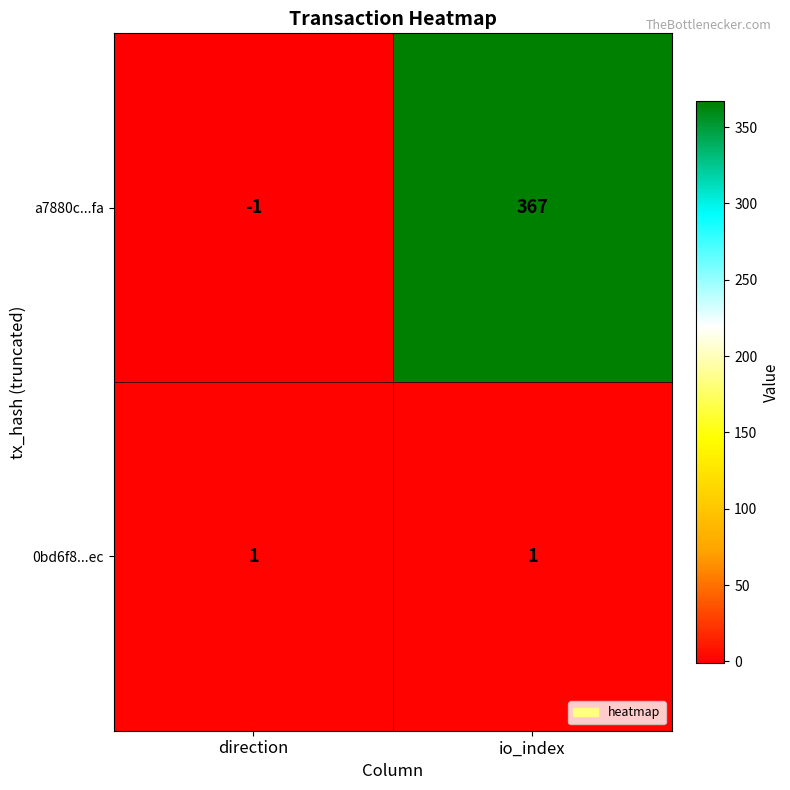

What is the approximate value of a7880c...fa at io_index, to the nearest 10?

370